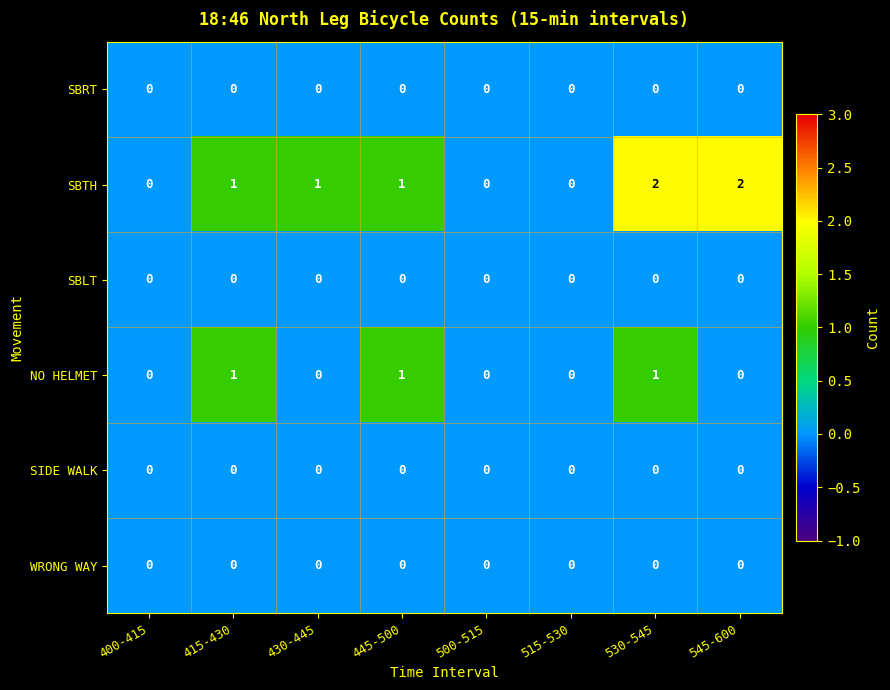

Is the value of SBTH at 545-600 greater than the value of SBLT at 515-530?

Yes